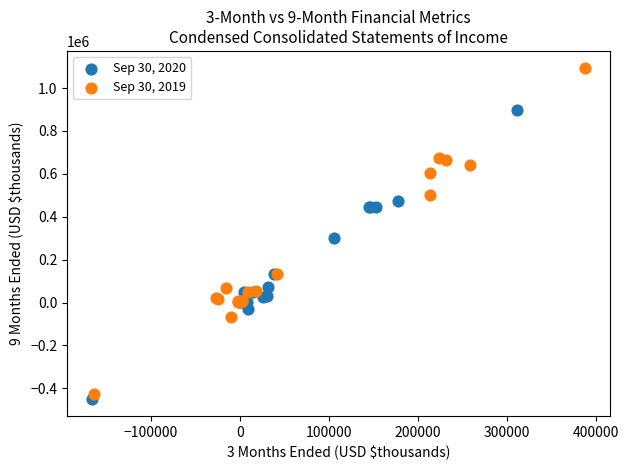

Which series reaches the maximum Y coordinate?

Sep 30, 2019